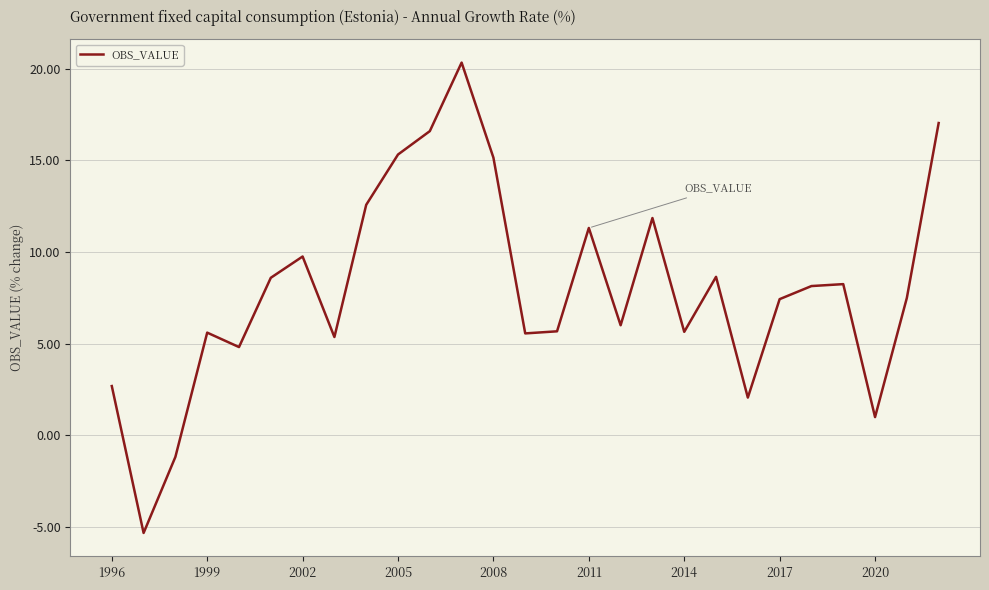

What is the minimum value shown in the chart?

-5.3